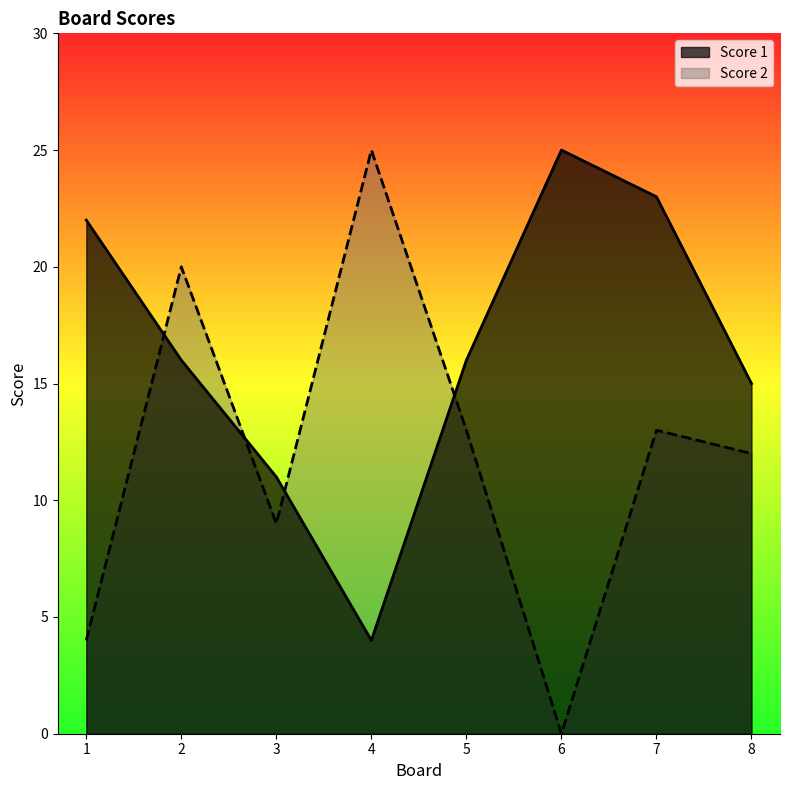

How many lines are shown in the chart?

2